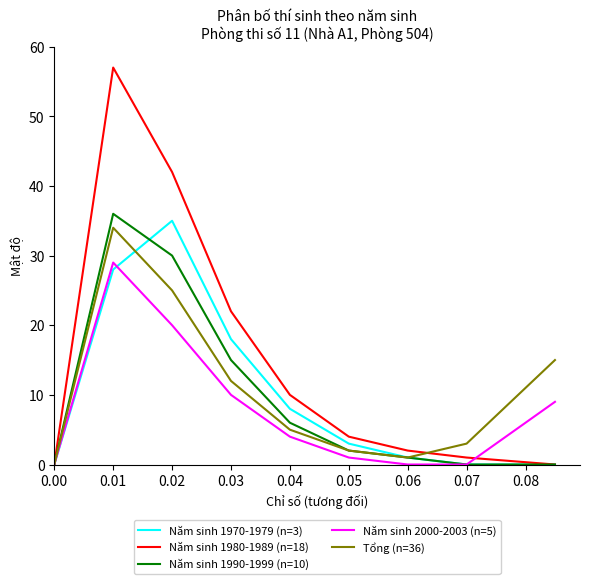

Which series has the largest range (max minus min)?

Năm sinh 1980-1989 (n=18)